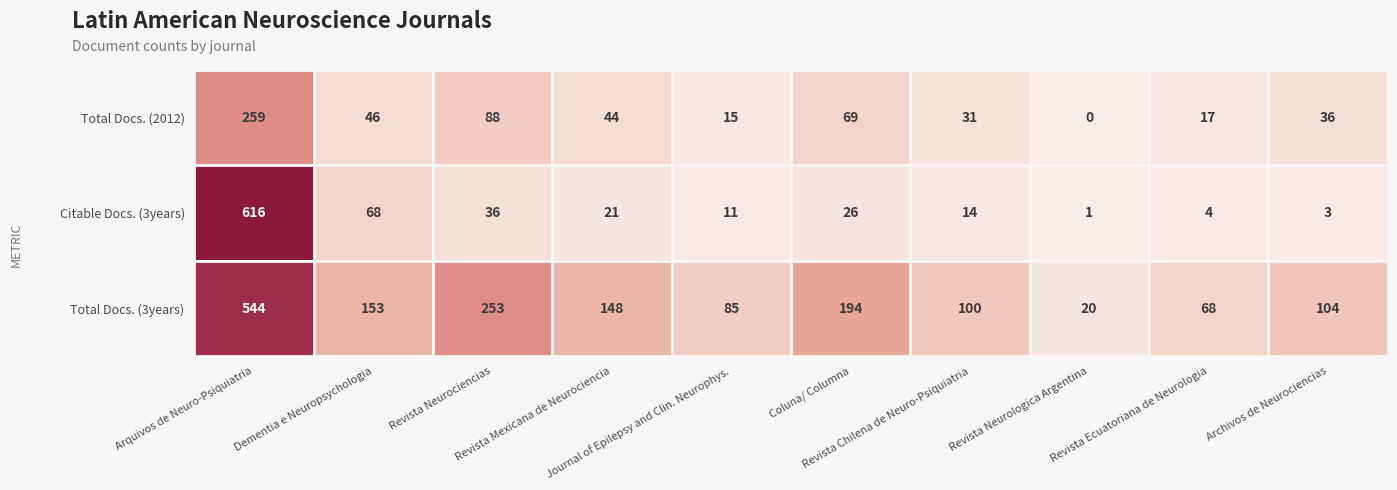

The Archivos de Neurociencias series shows 2 at 1. True or false?

False